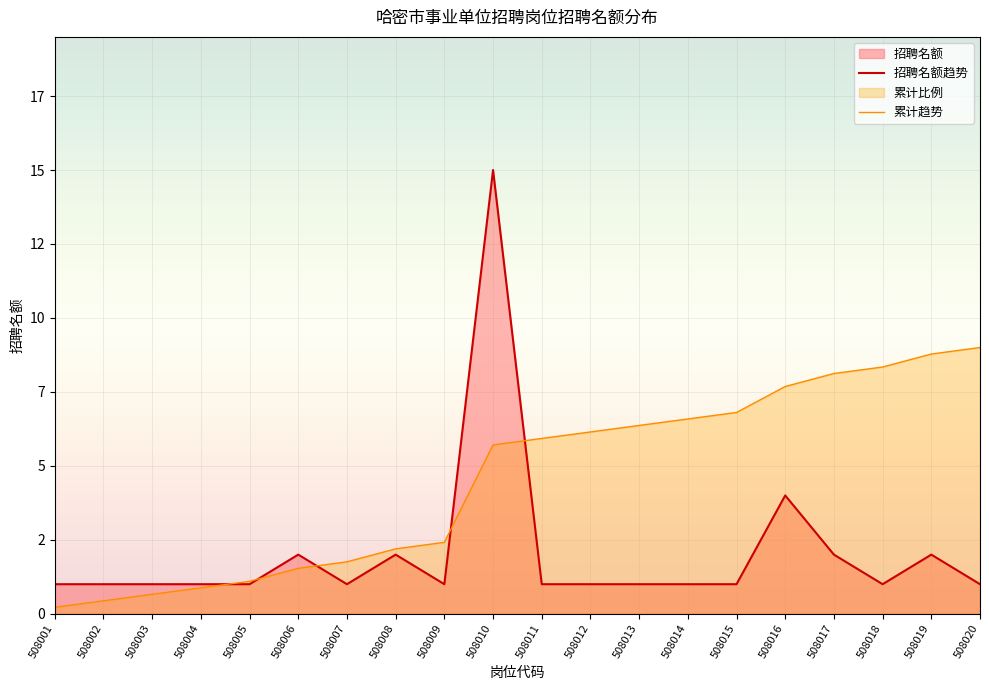

Which label corresponds to the smallest value in the chart?

508001